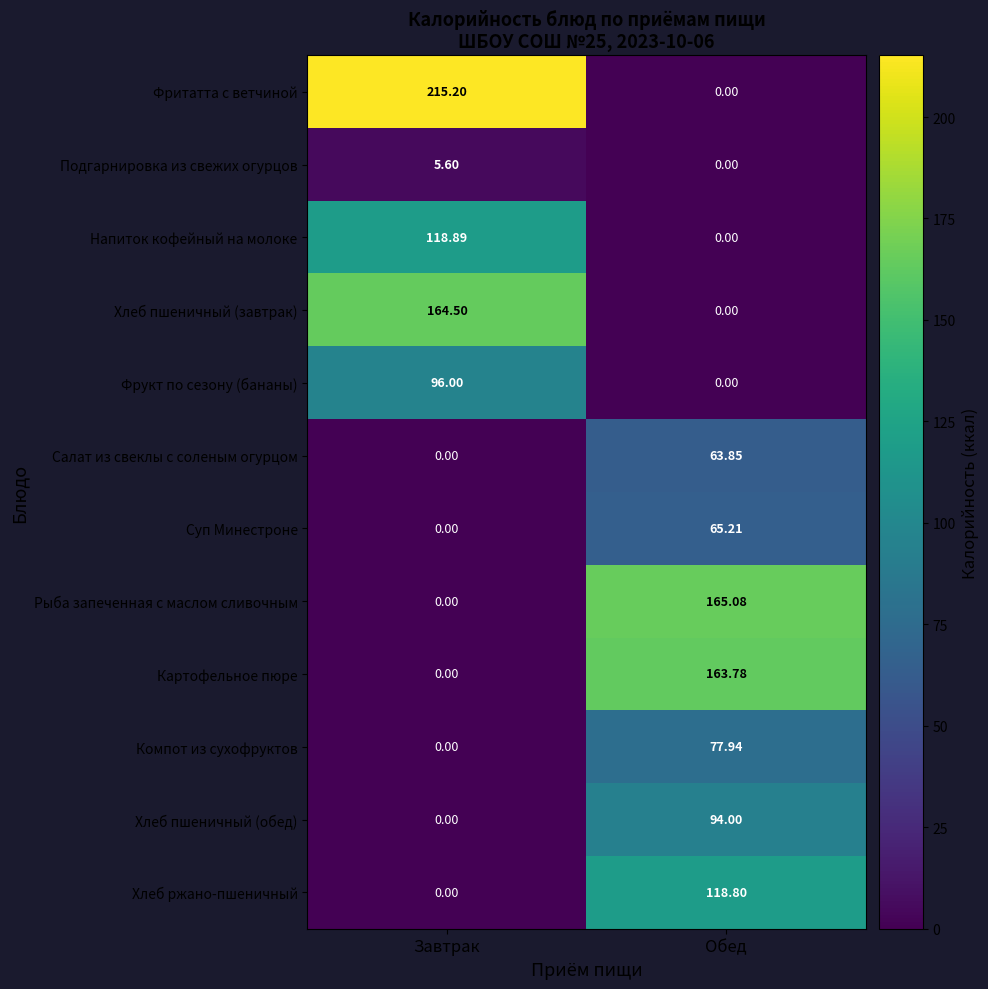

Where does the Суп Минестроне series first go above 65?

Обед